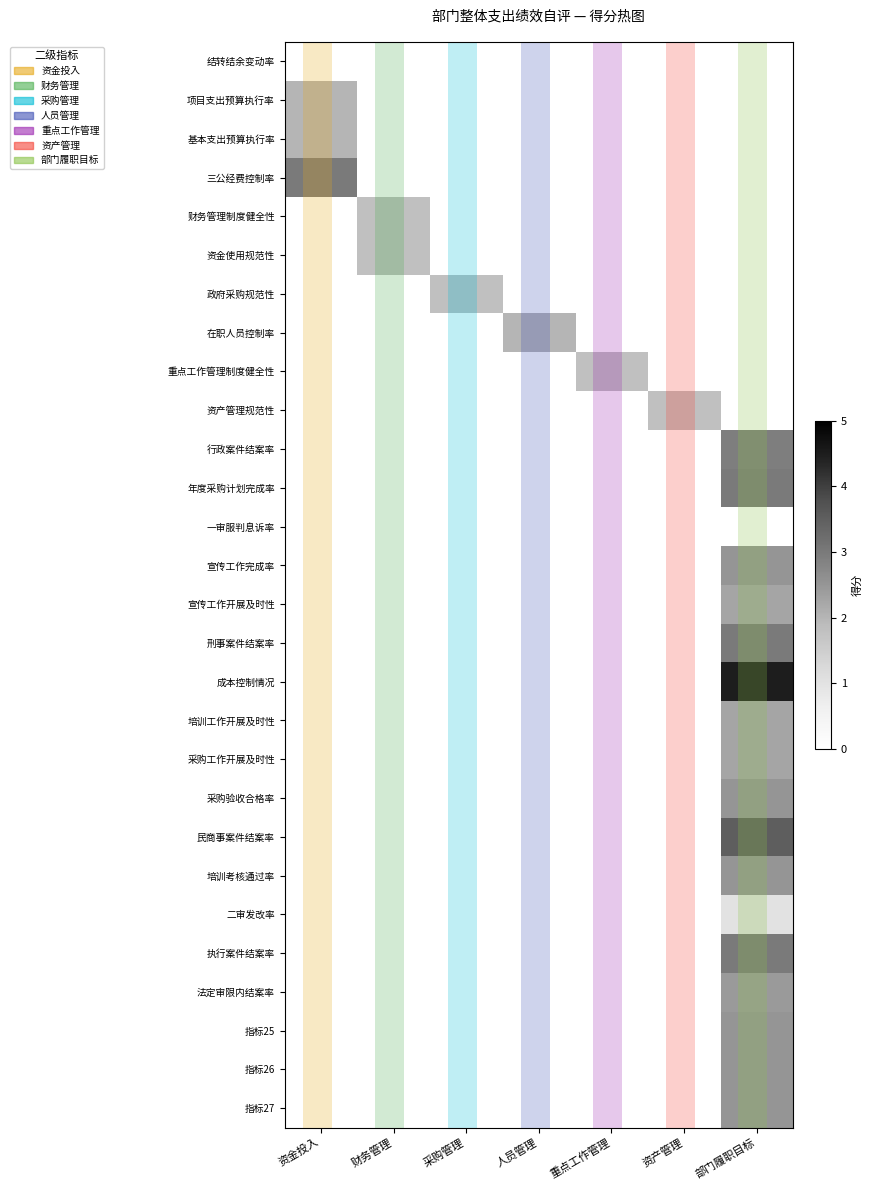

Which label corresponds to the smallest value in the chart?

资金投入